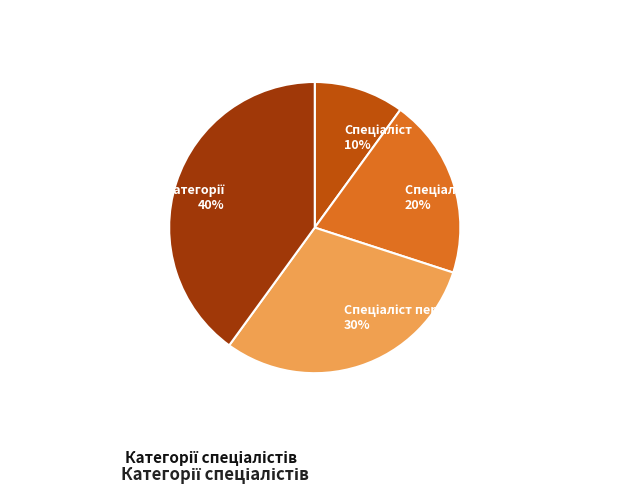

To the nearest percent, what is the average slice percentage?

25%